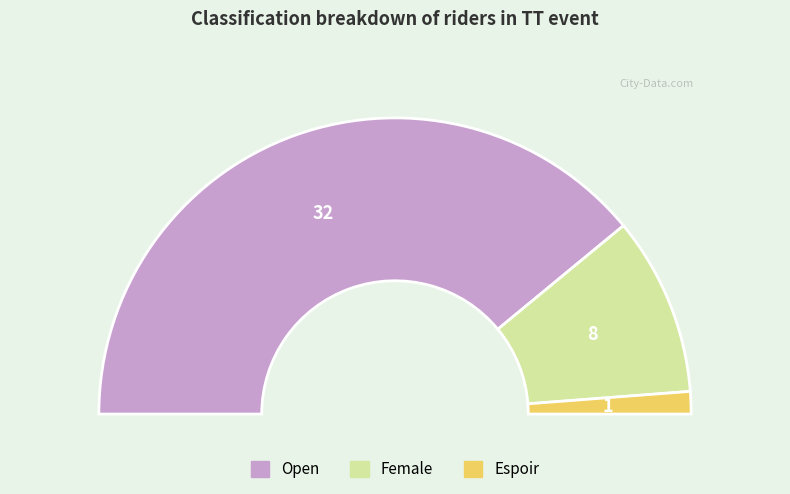

What is the change in value from Open to Female?

-24